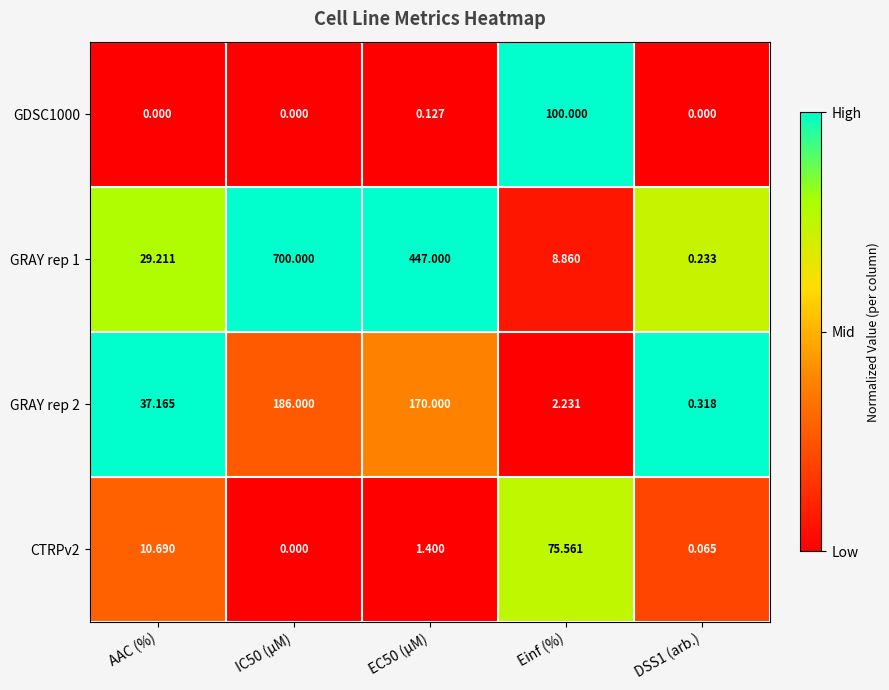

Count the number of data series in this chart.

4